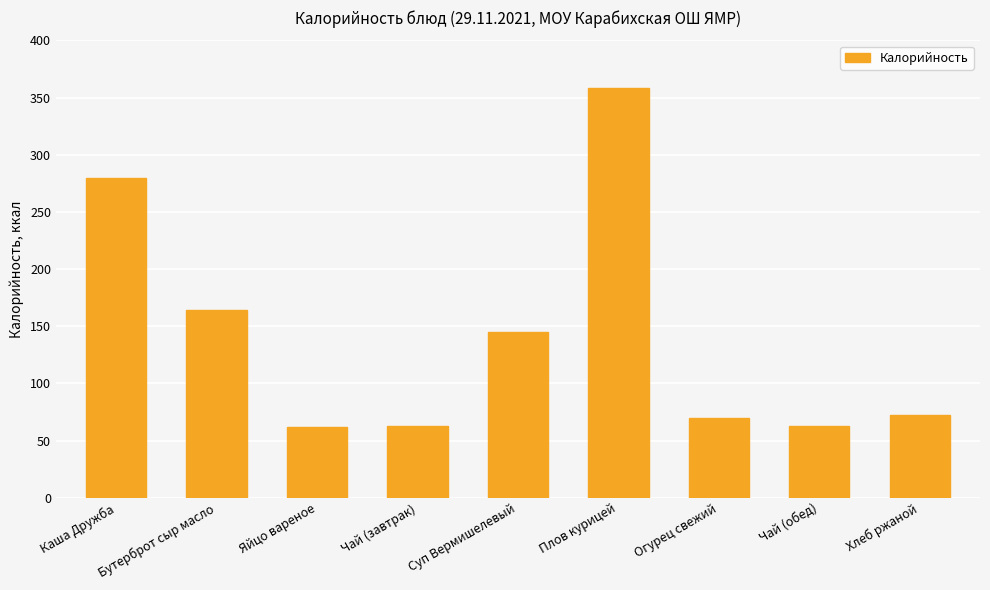

What is the change in value from Каша Дружба to Чай (завтрак)?

-217